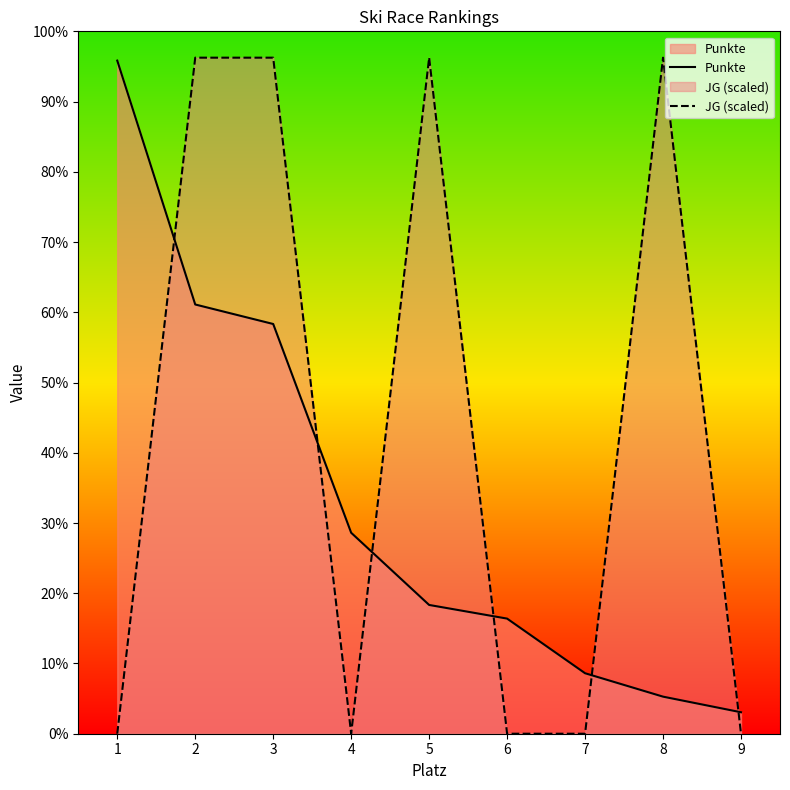

Which series ends up on top after the final intersection of Punkte and JG (scaled)?

Punkte